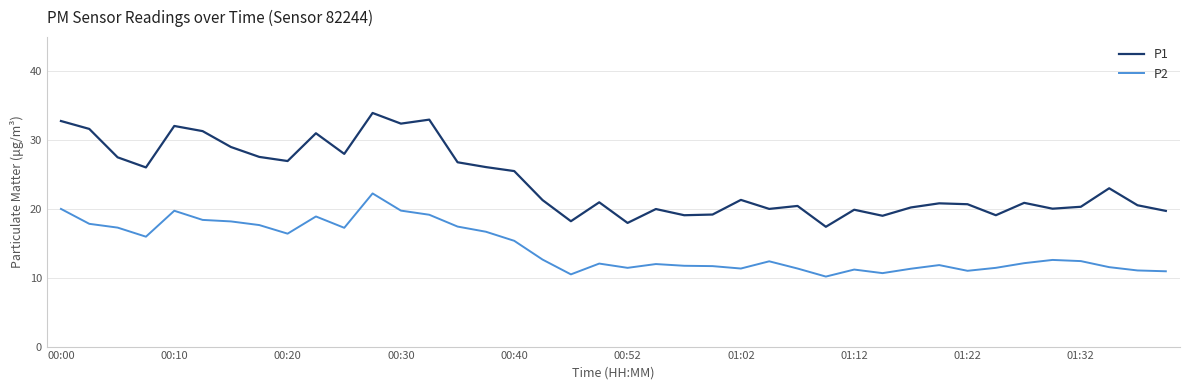

True or false: P2 has more than 1 interior local peaks.

True